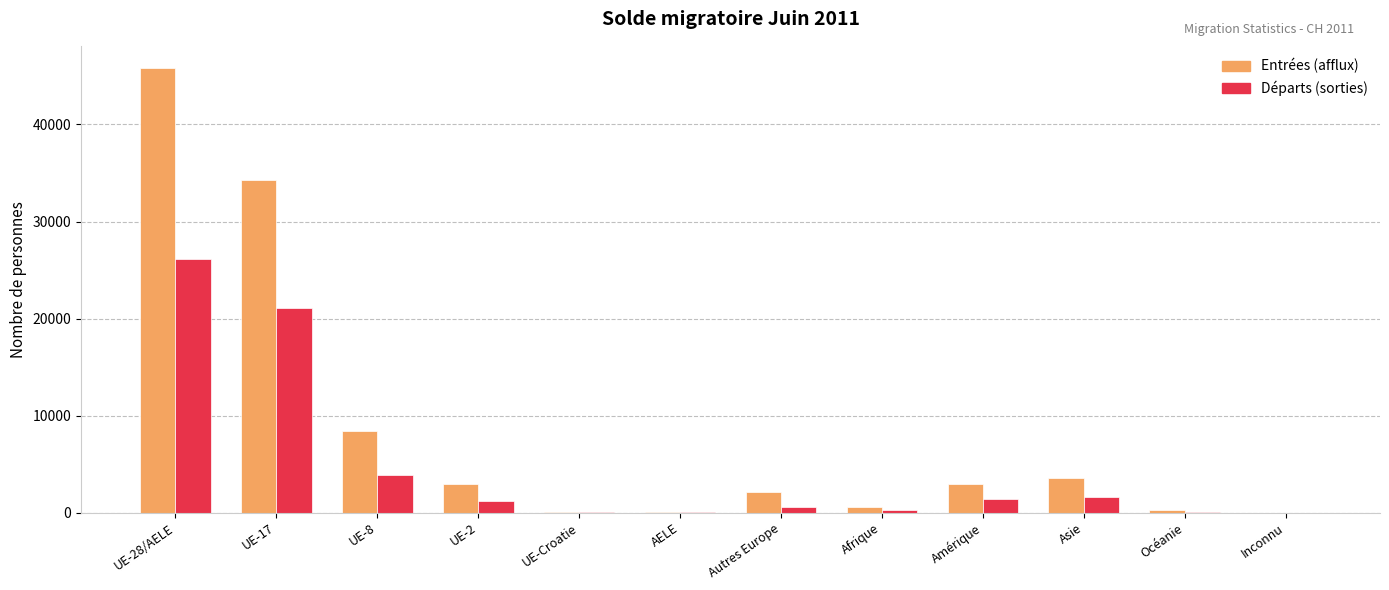

Is the value of Entrées (afflux) at UE-2 greater than the value of Départs (sorties) at Afrique?

Yes